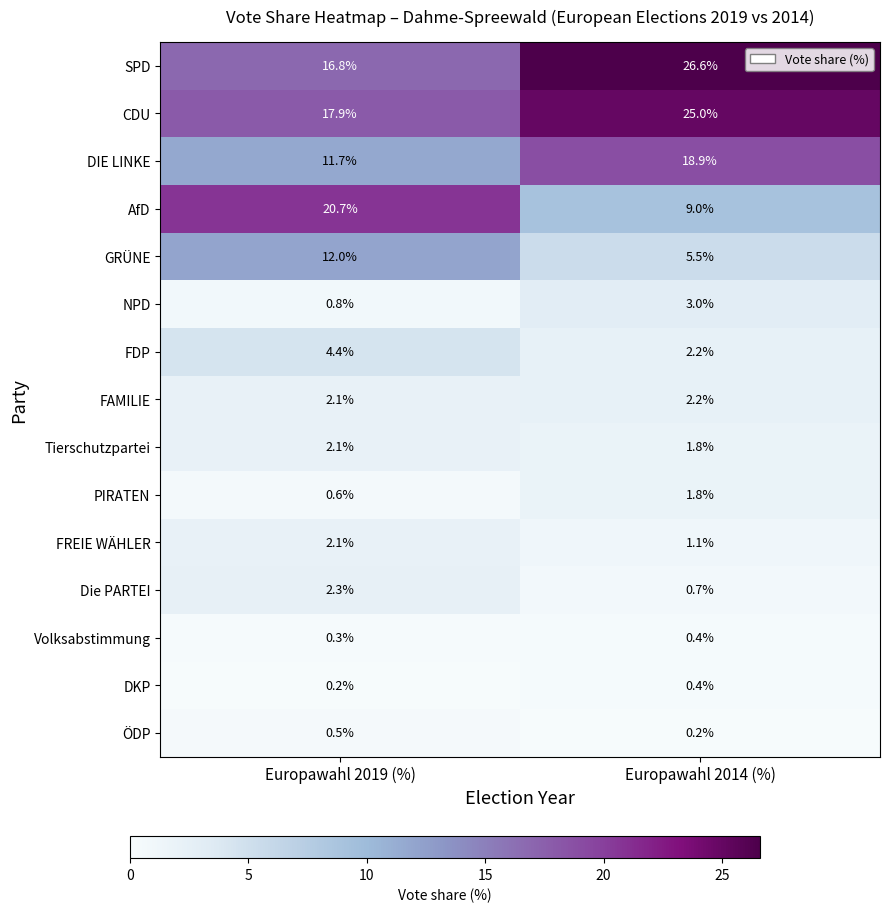

Between Europawahl 2019 (%) and Europawahl 2014 (%), which series saw the biggest shift?

AfD